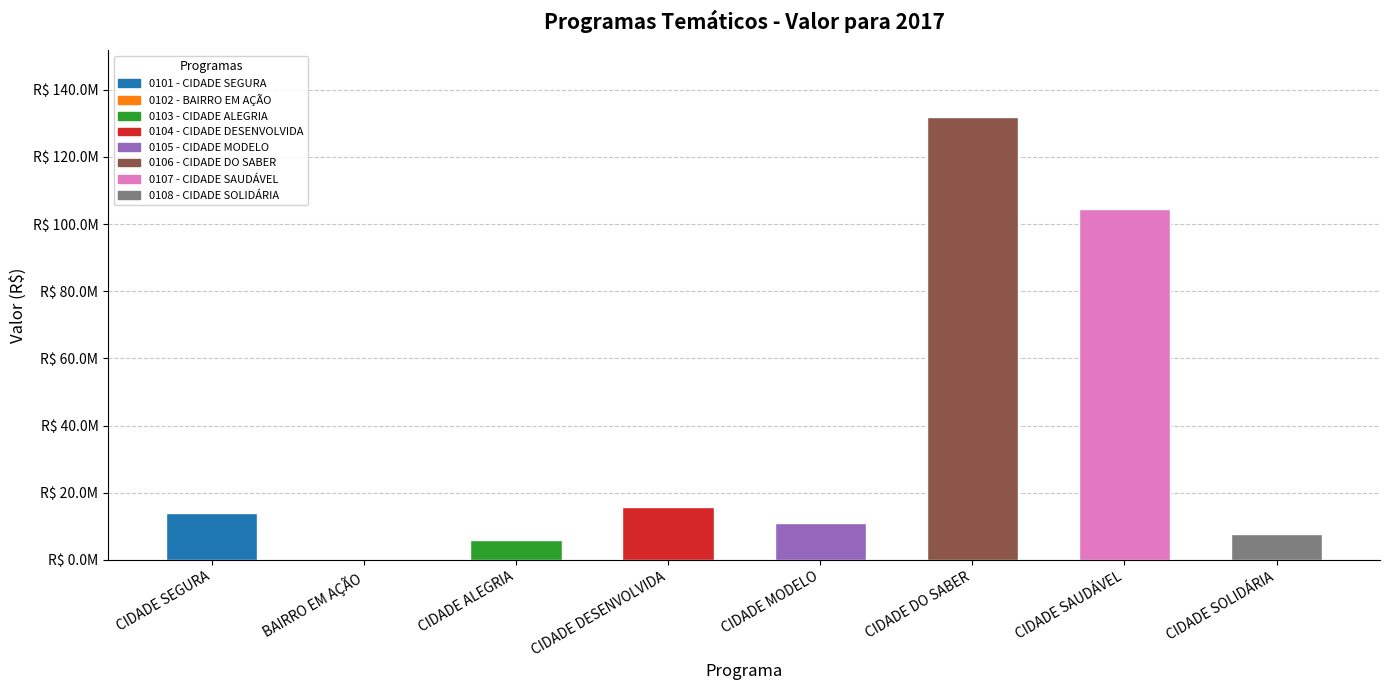

What is the greatest value displayed?

132000000